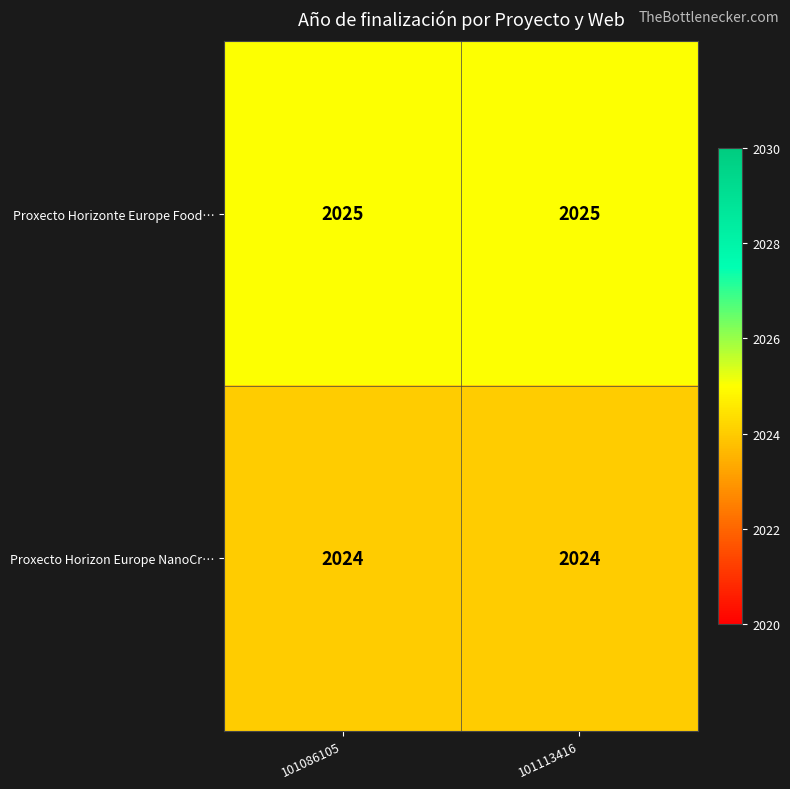

Reading right to left, list all the values displayed in this chart.

Proxecto Horizonte Europe Food…: 101113416=2025	101086105=2025
Proxecto Horizon Europe NanoCr…: 101113416=2024	101086105=2024